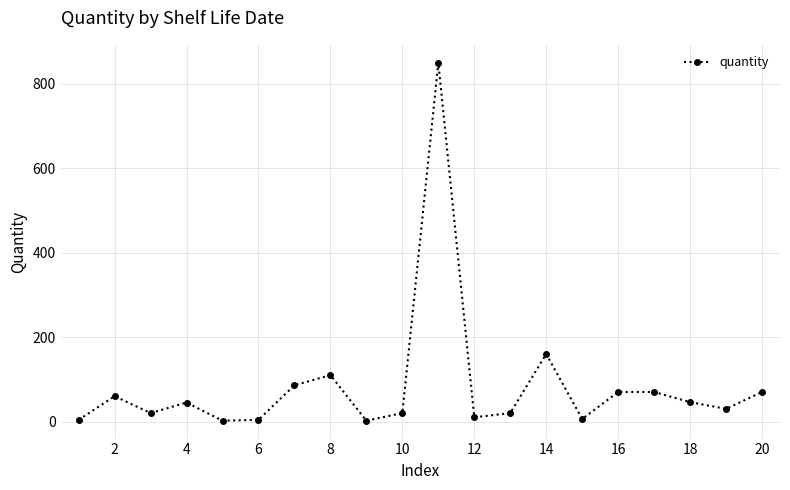

What is the difference between the maximum and minimum values?

848